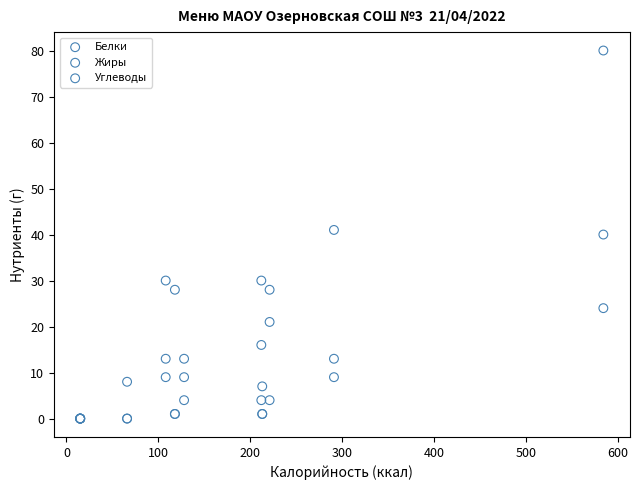

In the Белки series, what Y value is closest to 15?

9